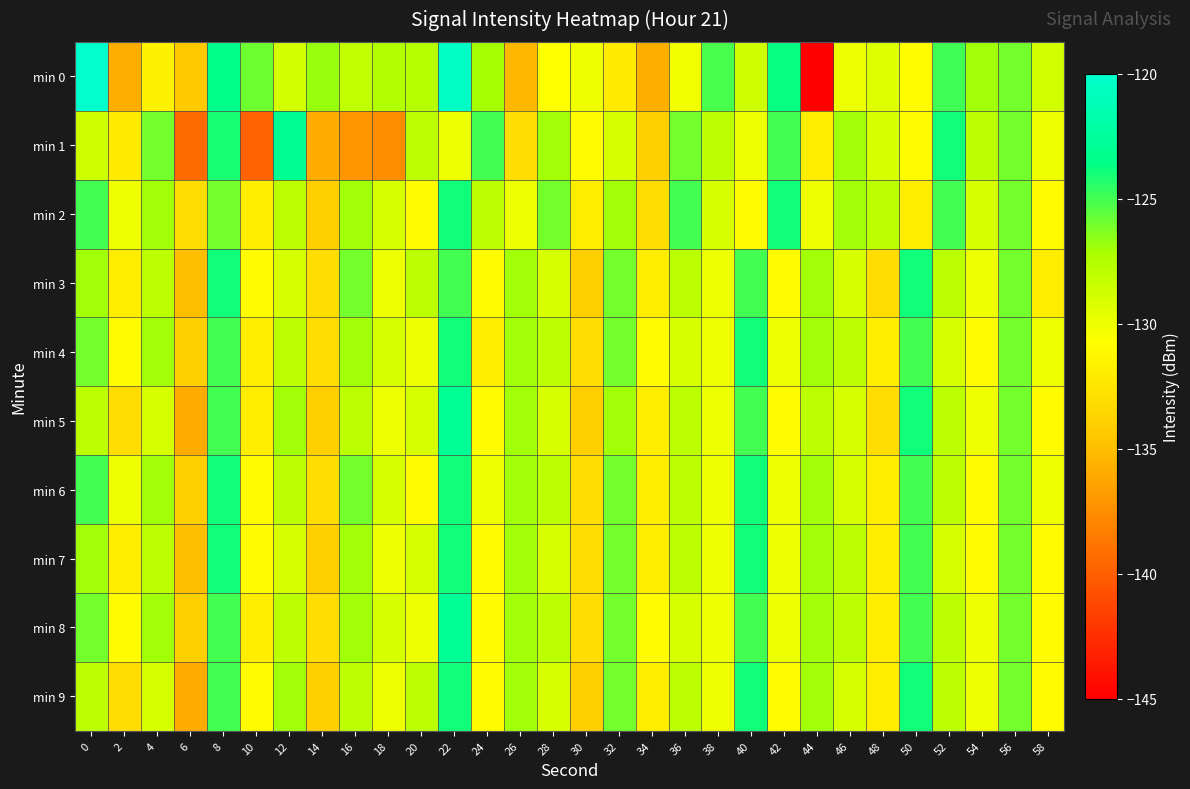

Reading right to left, what are all the values shown in this chart?

min 0: 58=-128.8	56=-126.0	54=-127.0	52=-125.0	50=-130.9	48=-129.3	46=-130.0	44=-176.7	42=-123.7	40=-128.7	38=-125.1	36=-130.2	34=-135.8	32=-132.0	30=-130.1	28=-130.8	26=-135.3	24=-127.0	22=-120.4	20=-127.7	18=-127.5	16=-128.1	14=-126.8	12=-128.9	10=-125.9	8=-123.4	6=-134.4	4=-131.6	2=-135.9	0=-120.0
min 1: 58=-130.0	56=-126.0	54=-128.0	52=-124.0	50=-131.0	48=-129.0	46=-127.0	44=-132.0	42=-125.0	40=-130.0	38=-128.0	36=-126.0	34=-134.0	32=-129.0	30=-131.0	28=-127.0	26=-133.0	24=-125.0	22=-130.0	20=-128.0	18=-137.6	16=-137.1	14=-136.0	12=-123.1	10=-139.7	8=-124.1	6=-139.4	4=-126.0	2=-132.0	0=-128.6
min 2: 58=-131.0	56=-126.0	54=-129.0	52=-125.0	50=-132.0	48=-128.0	46=-127.0	44=-130.0	42=-124.0	40=-131.0	38=-129.0	36=-125.0	34=-133.0	32=-127.0	30=-132.0	28=-126.0	26=-130.0	24=-128.0	22=-124.0	20=-131.0	18=-129.0	16=-127.0	14=-134.0	12=-128.0	10=-132.0	8=-126.0	6=-133.0	4=-127.0	2=-130.0	0=-125.0
min 3: 58=-132.0	56=-126.0	54=-130.0	52=-128.0	50=-124.0	48=-133.0	46=-129.0	44=-127.0	42=-131.0	40=-125.0	38=-130.0	36=-128.0	34=-132.0	32=-126.0	30=-134.0	28=-129.0	26=-127.0	24=-131.0	22=-125.0	20=-128.0	18=-130.0	16=-126.0	14=-133.0	12=-129.0	10=-131.0	8=-124.0	6=-135.0	4=-128.0	2=-132.0	0=-127.0
min 4: 58=-130.0	56=-126.0	54=-131.0	52=-129.0	50=-125.0	48=-132.0	46=-128.0	44=-127.0	42=-130.0	40=-124.0	38=-130.0	36=-129.0	34=-131.0	32=-126.0	30=-133.0	28=-128.0	26=-127.0	24=-132.0	22=-124.0	20=-130.0	18=-129.0	16=-127.0	14=-133.0	12=-128.0	10=-132.0	8=-125.0	6=-134.0	4=-127.0	2=-131.0	0=-126.0
min 5: 58=-131.0	56=-126.0	54=-130.0	52=-128.0	50=-124.0	48=-133.0	46=-129.0	44=-128.0	42=-131.0	40=-125.0	38=-130.0	36=-128.0	34=-132.0	32=-127.0	30=-134.0	28=-129.0	26=-127.0	24=-131.0	22=-123.0	20=-129.0	18=-130.0	16=-128.0	14=-134.0	12=-127.0	10=-132.0	8=-125.0	6=-136.0	4=-129.0	2=-133.0	0=-128.0
min 6: 58=-130.0	56=-126.0	54=-131.0	52=-128.0	50=-125.0	48=-132.0	46=-129.0	44=-127.0	42=-130.0	40=-124.0	38=-130.0	36=-128.0	34=-132.0	32=-126.0	30=-133.0	28=-128.0	26=-127.0	24=-130.0	22=-124.0	20=-131.0	18=-129.0	16=-126.0	14=-133.0	12=-128.0	10=-131.0	8=-124.0	6=-134.0	4=-127.0	2=-130.0	0=-125.0
min 7: 58=-131.0	56=-126.0	54=-131.0	52=-129.0	50=-125.0	48=-132.0	46=-128.0	44=-127.0	42=-130.0	40=-124.0	38=-130.0	36=-128.0	34=-132.0	32=-126.0	30=-133.0	28=-129.0	26=-127.0	24=-131.0	22=-124.0	20=-129.0	18=-130.0	16=-127.0	14=-134.0	12=-129.0	10=-131.0	8=-124.0	6=-135.0	4=-128.0	2=-132.0	0=-127.0
min 8: 58=-131.0	56=-126.0	54=-130.0	52=-128.0	50=-125.0	48=-132.0	46=-128.0	44=-127.0	42=-130.0	40=-125.0	38=-130.0	36=-129.0	34=-131.0	32=-126.0	30=-133.0	28=-128.0	26=-127.0	24=-131.0	22=-123.0	20=-130.0	18=-129.0	16=-127.0	14=-133.0	12=-128.0	10=-132.0	8=-125.0	6=-134.0	4=-127.0	2=-131.0	0=-126.0
min 9: 58=-131.0	56=-126.0	54=-130.0	52=-128.0	50=-124.0	48=-132.0	46=-129.0	44=-127.0	42=-131.0	40=-124.0	38=-130.0	36=-128.0	34=-132.0	32=-126.0	30=-134.0	28=-129.0	26=-127.0	24=-131.0	22=-124.0	20=-128.0	18=-130.0	16=-128.0	14=-134.0	12=-127.0	10=-131.0	8=-125.0	6=-136.0	4=-129.0	2=-133.0	0=-128.0